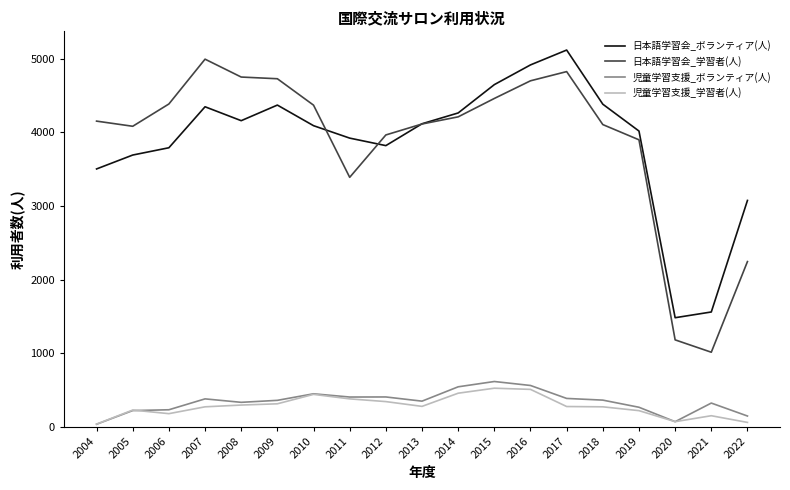

What is the average value of the 日本語学習会_学習者(人) series?

3873